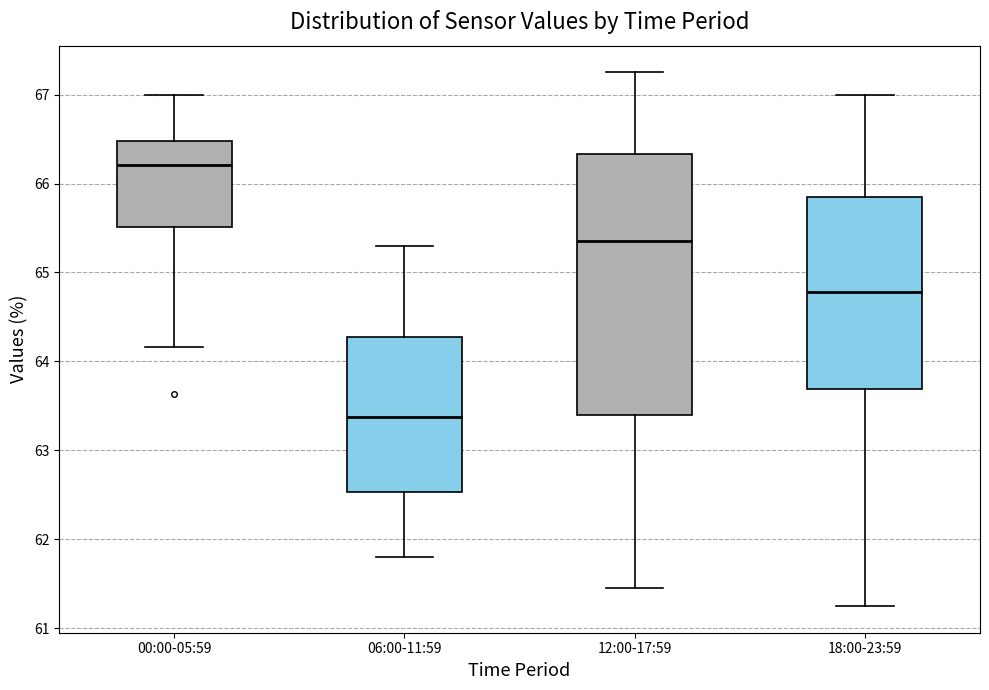

Reading left to right, read every box against the y-axis: the position of its median line, the range the box covers, and the ends of its whiskers. The values are not printed on the chart, so give them approximately, as read against the axis.

00:00-05:59: median 66.2, box 65.5 to 66.5, whiskers 64.2 to 67.0
06:00-11:59: median 63.4, box 62.5 to 64.3, whiskers 61.8 to 65.3
12:00-17:59: median 65.4, box 63.4 to 66.3, whiskers 61.5 to 67.3
18:00-23:59: median 64.8, box 63.7 to 65.9, whiskers 61.3 to 67.0